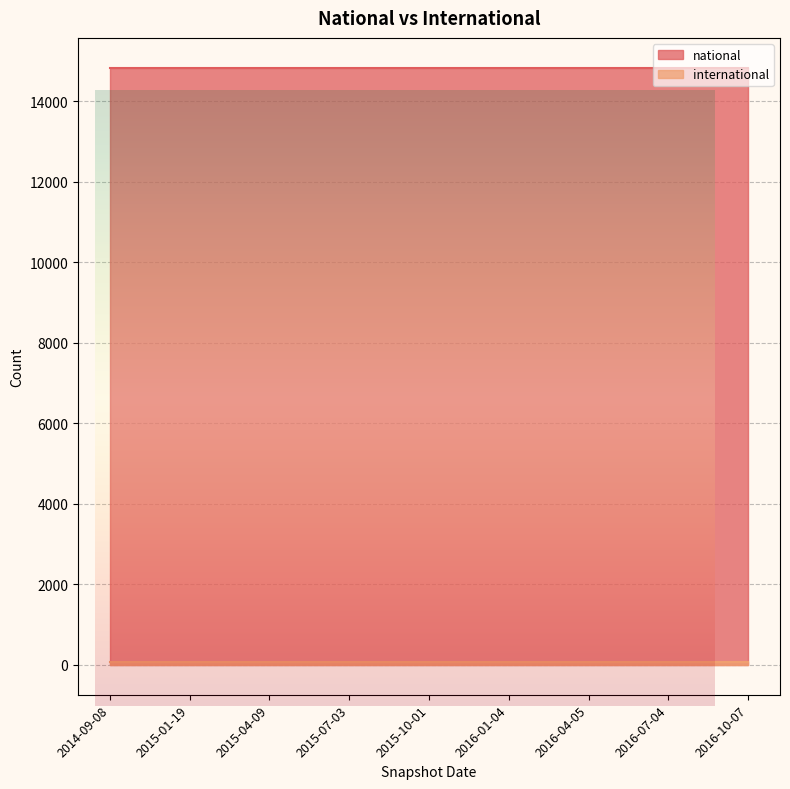

Which series changed the most between 2015-01-19 and 2016-10-07?

national